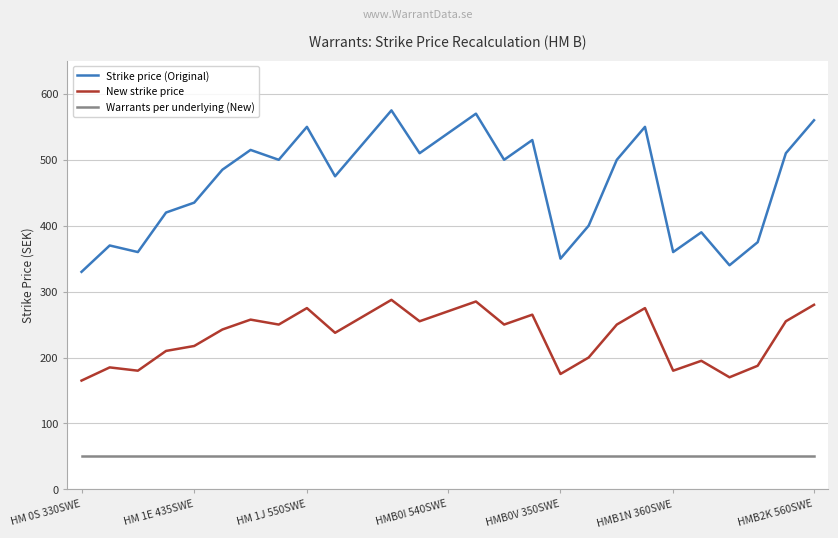

True or false: Strike price (Original) and Warrants per underlying (New) cross at least once.

False